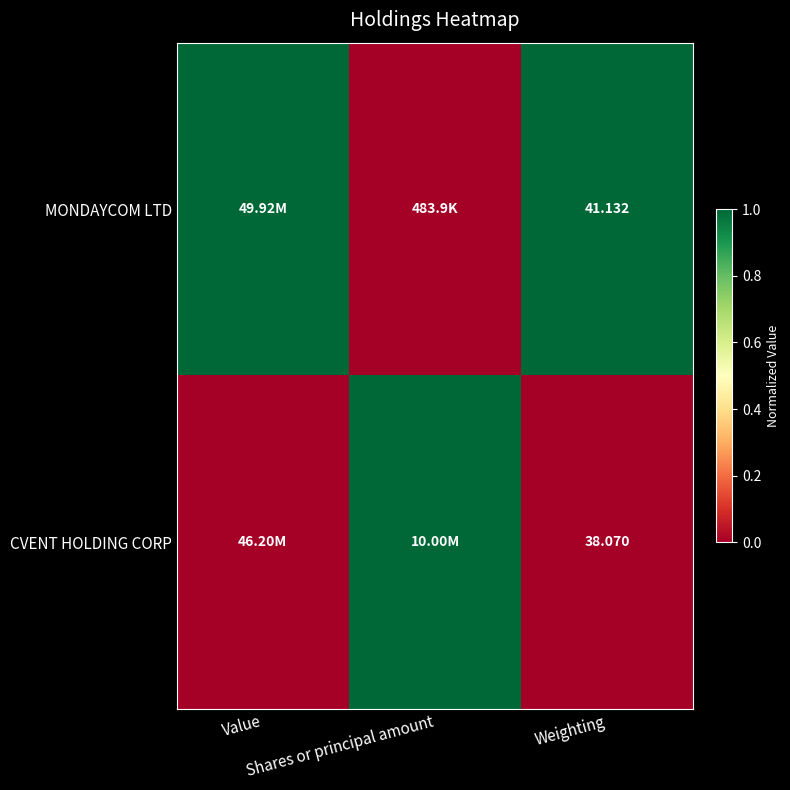

How many MONDAYCOM LTD values are between 0 and 1?

3